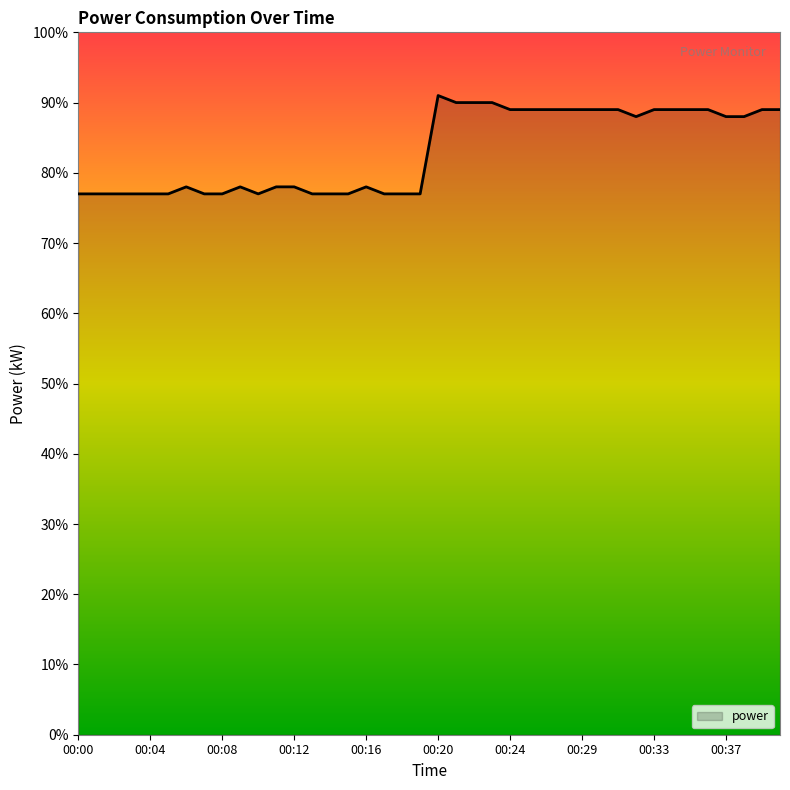

At which category does the chart reach its peak across all series?

00:20